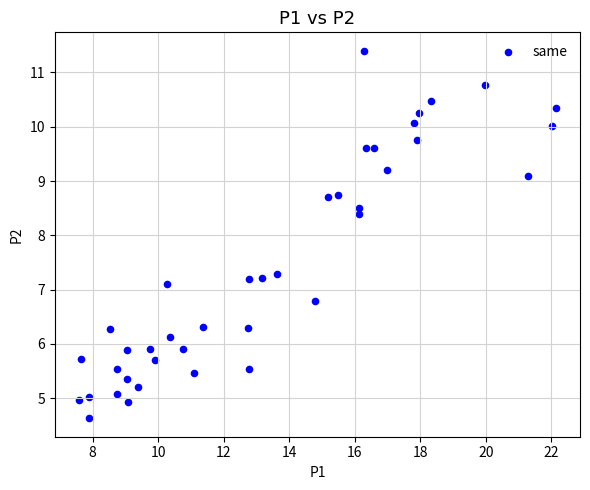

What is the range of X values (max minus min)?

14.6